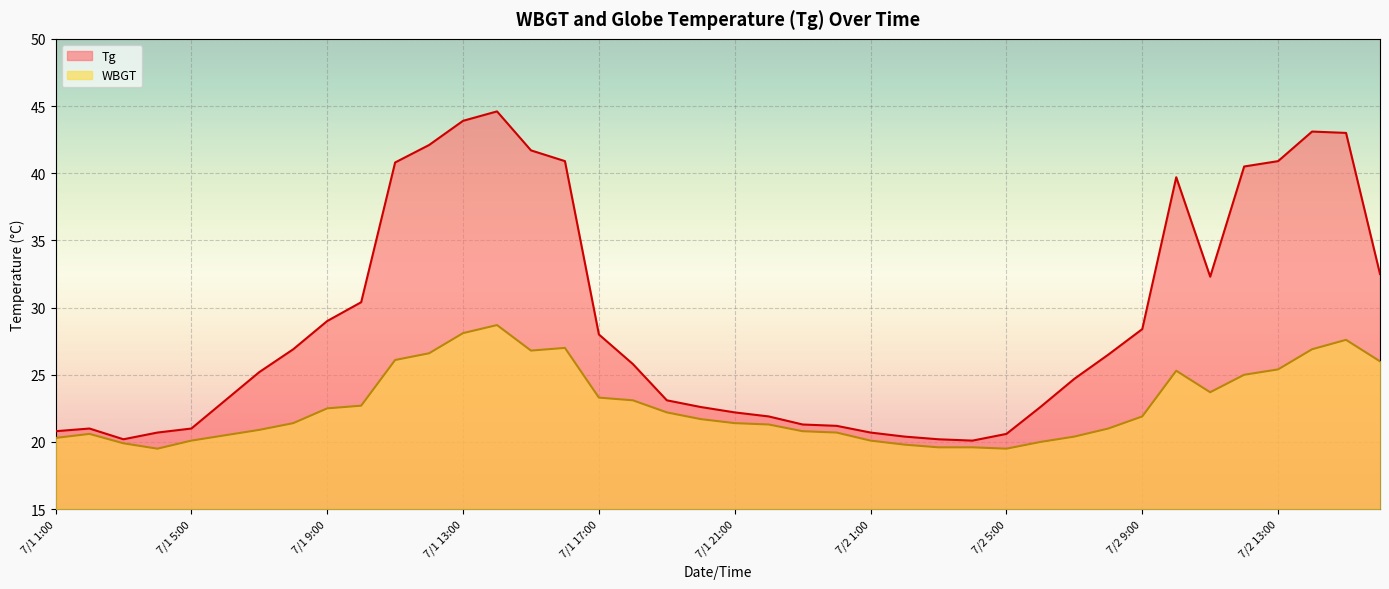

Where is WBGT nearest to the value 24?

7/2 11:00